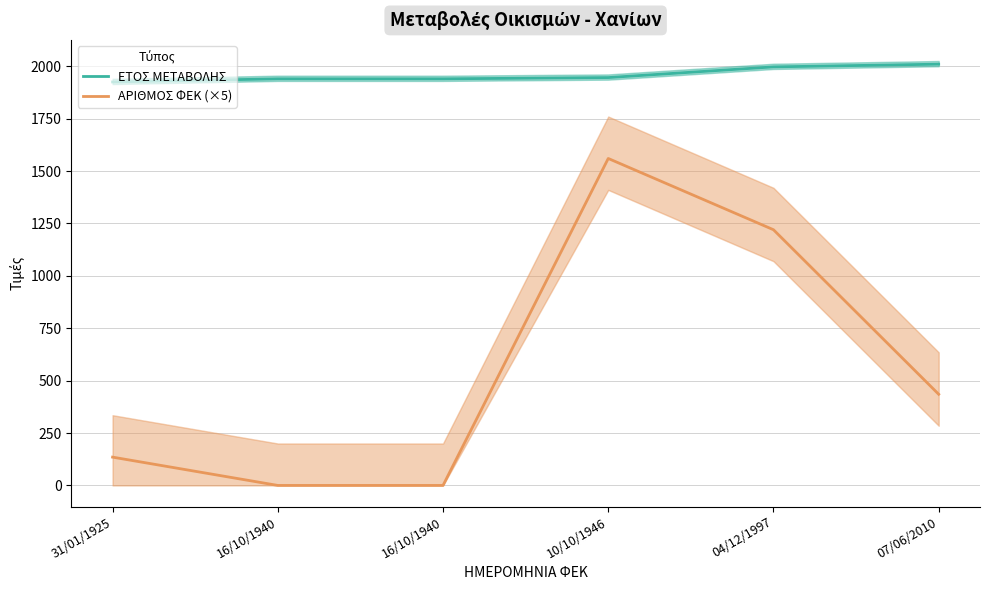

Reading left to right, what are all the values shown in this chart?

ΕΤΟΣ ΜΕΤΑΒΟΛΗΣ: 1925	1940	1940	1946	1997	2010
ΑΡΙΘΜΟΣ ΦΕΚ (×5): 135	0	0	1560	1220	435